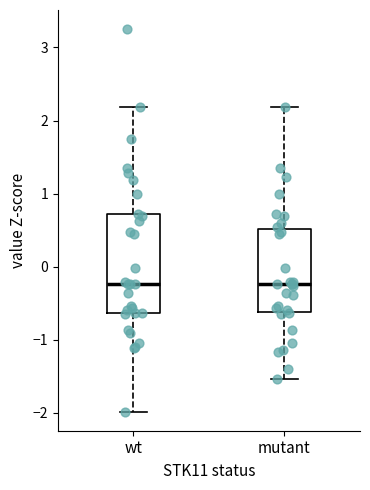

Which box is the tallest, from its lower edge to its upper edge?

wt